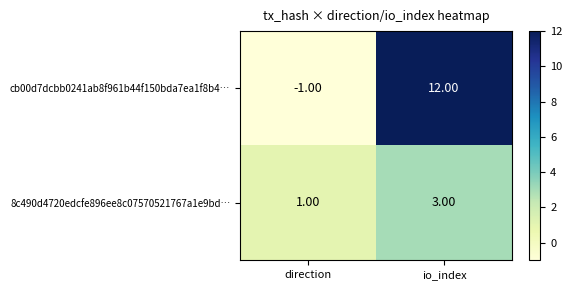

At which label is cb00d7dcbb0241ab8f961b44f150bda7ea1f8b4… closest to 5?

direction